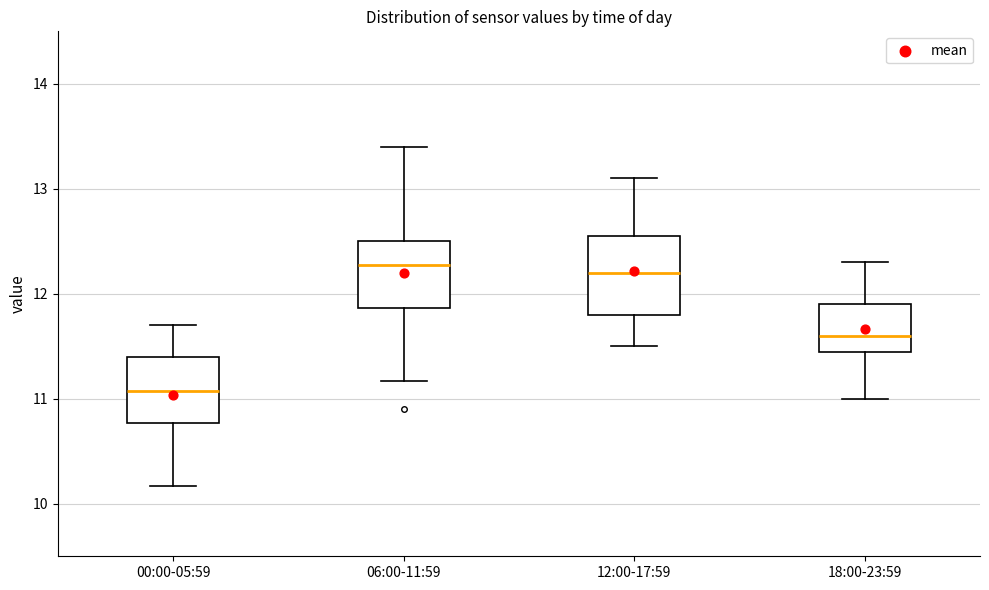

Reading left to right, transcribe this box plot: for each box, give where its median line is, the range the box spans, and where its two whiskers end, as read against the y-axis. The values are not printed on the chart, so give them approximately, as read against the axis.

00:00-05:59: median 11.1, box 10.8 to 11.4, whiskers 10.2 to 11.7
06:00-11:59: median 12.3, box 11.9 to 12.5, whiskers 11.2 to 13.4
12:00-17:59: median 12.2, box 11.8 to 12.6, whiskers 11.5 to 13.1
18:00-23:59: median 11.6, box 11.5 to 11.9, whiskers 11.0 to 12.3